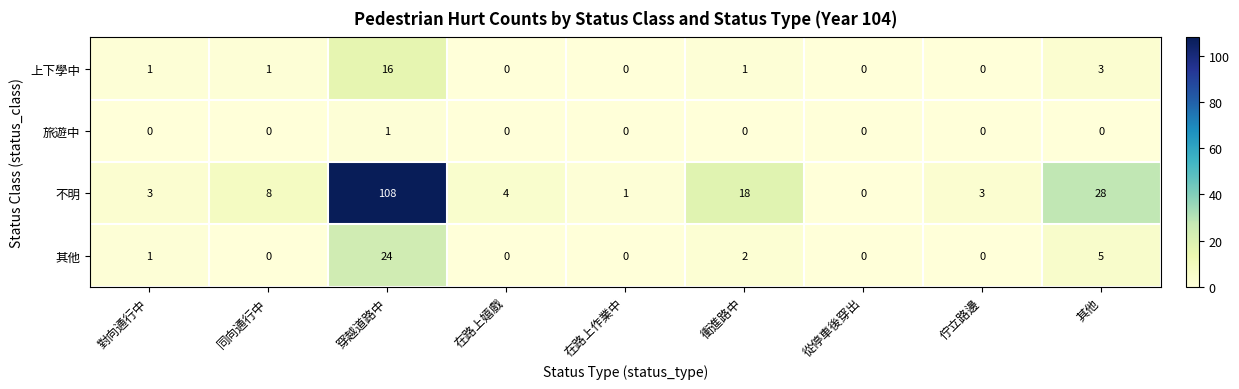

How many data points in 旅遊中 are above 0?

1